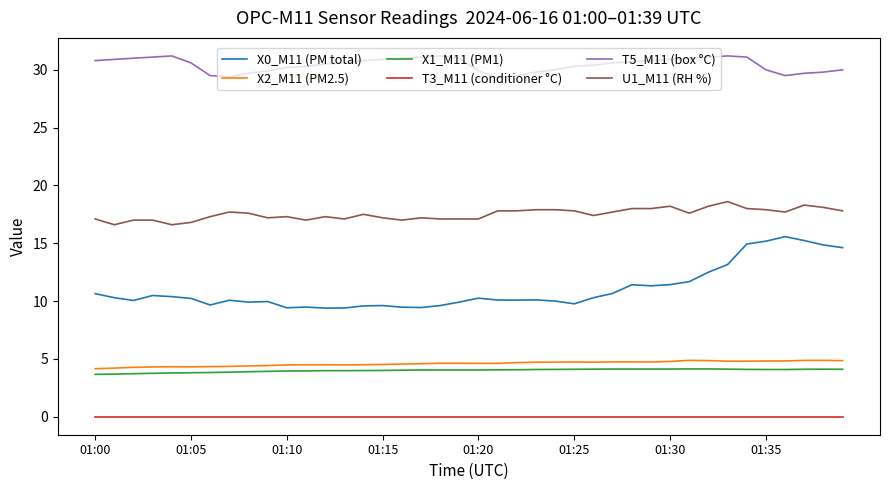

Which series has the largest range (max minus min)?

X0_M11 (PM total)